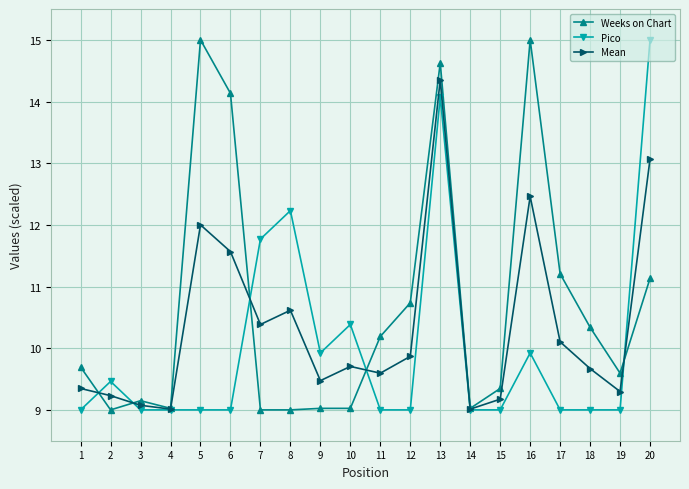

List the series in order of their overall mean, lowest first.

Pico, Mean, Weeks on Chart